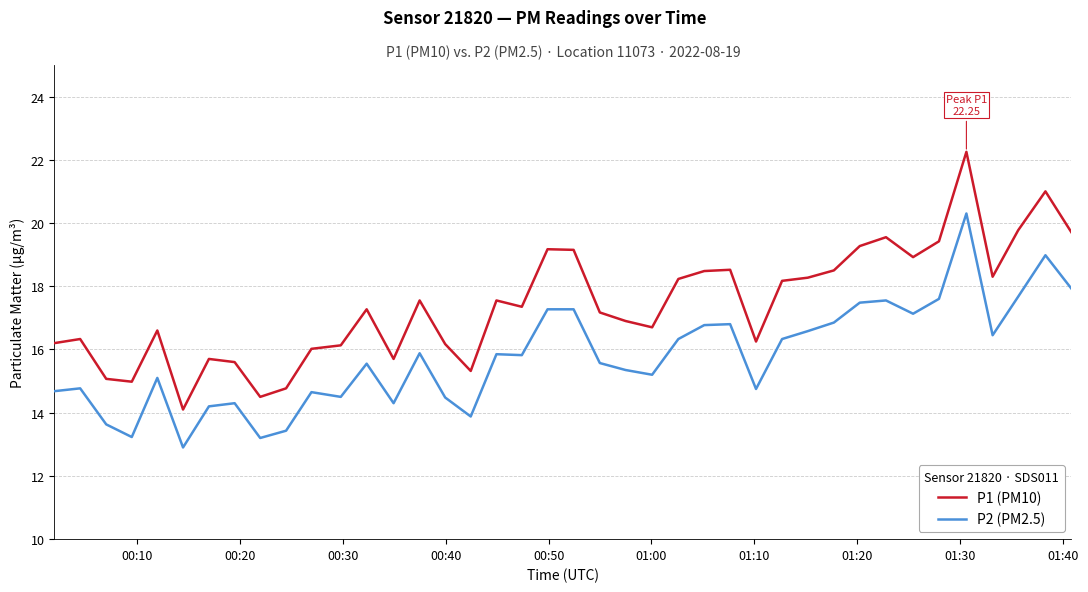

How many values in the P2 (PM2.5) series exceed 15?

25